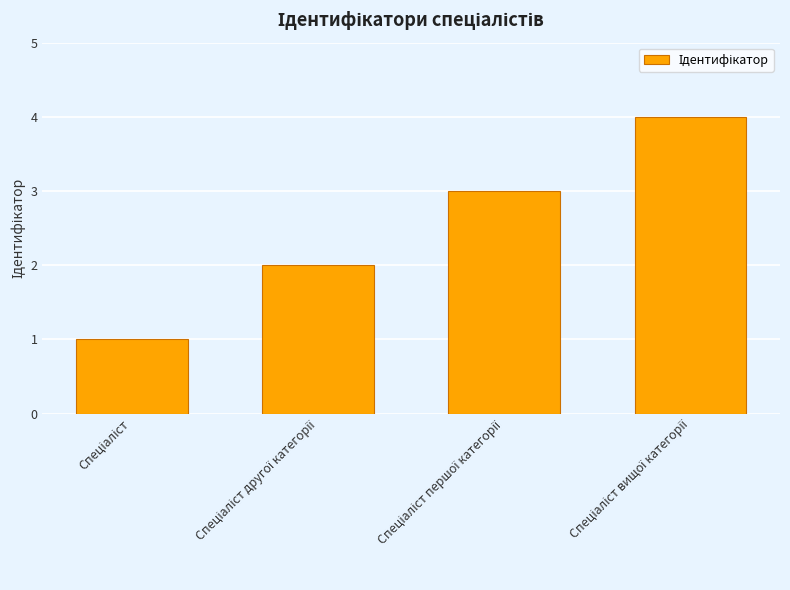

What is the greatest value displayed?

4